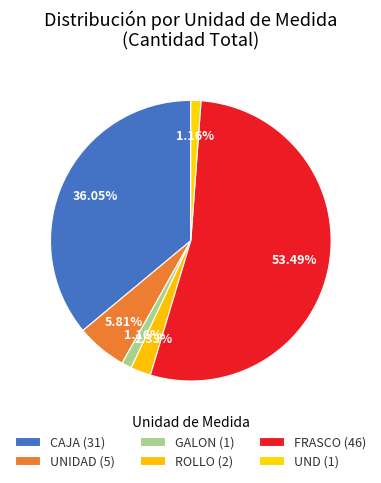

Count the number of slices in the pie.

6